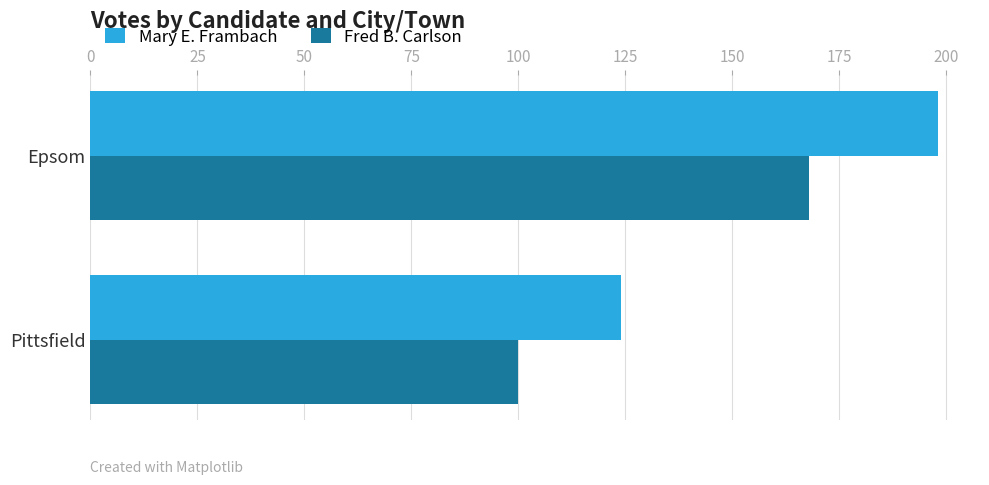

True or false: Fred B. Carlson has a value of 168 at Epsom.

True